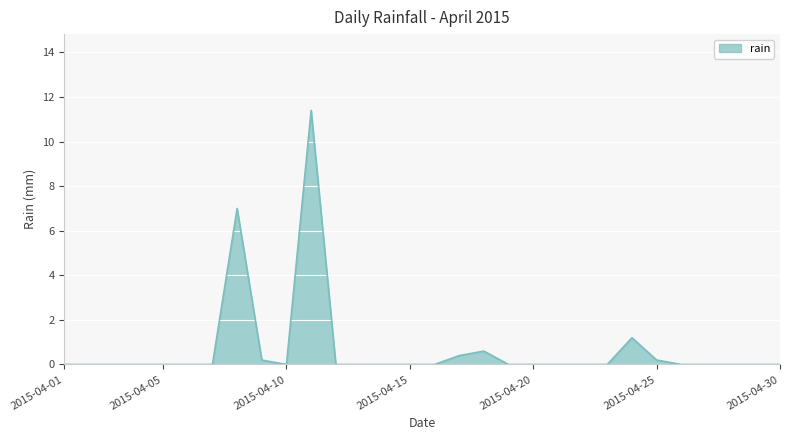

What is the maximum value shown in the chart?

11.4